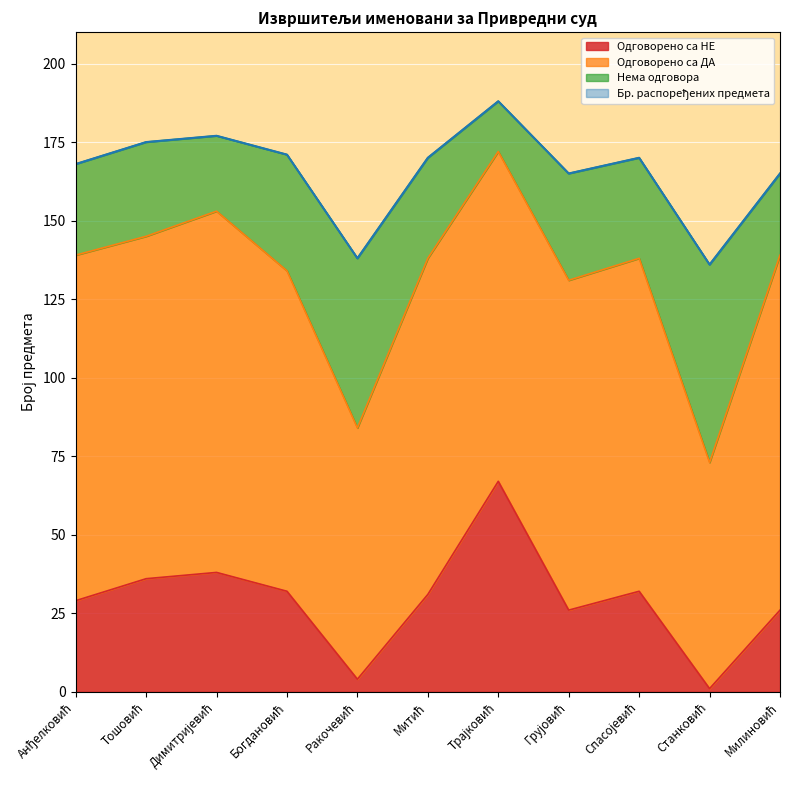

Does the chart display data point markers on the line(s)?

No